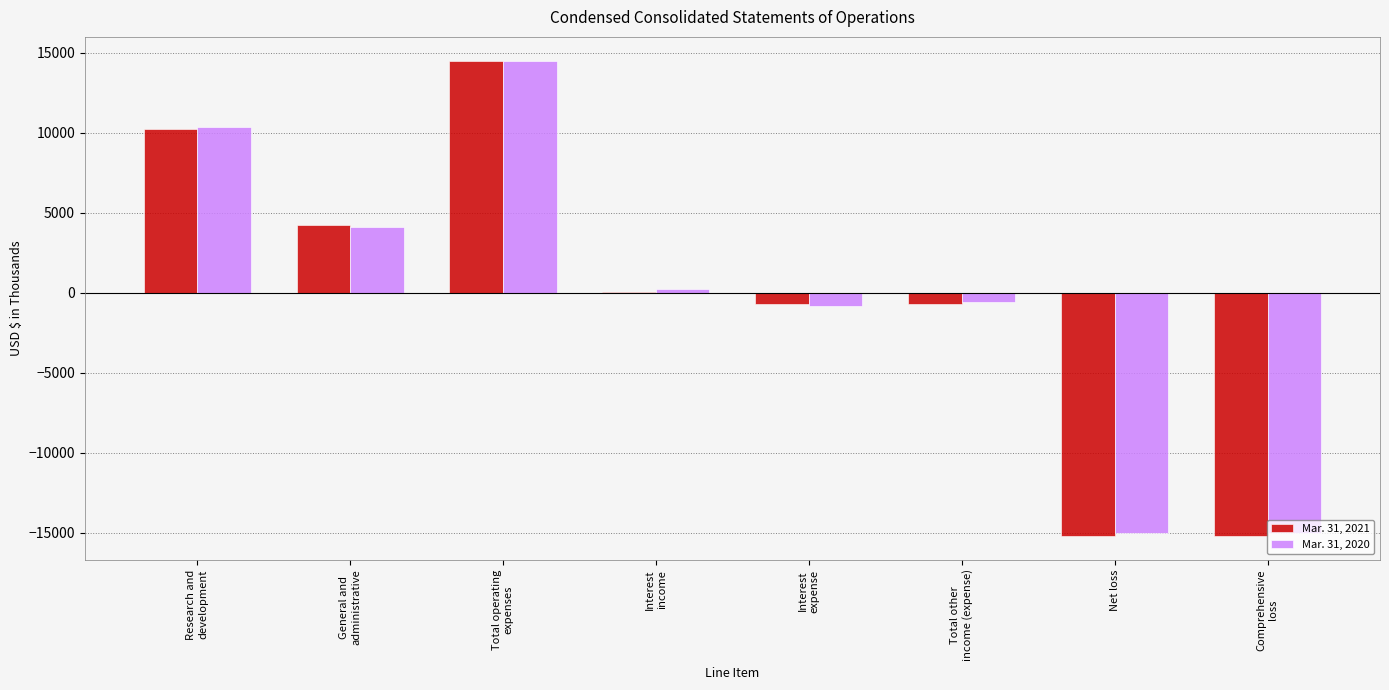

The value of Mar. 31, 2020 at Net loss is -15009. True or false?

True